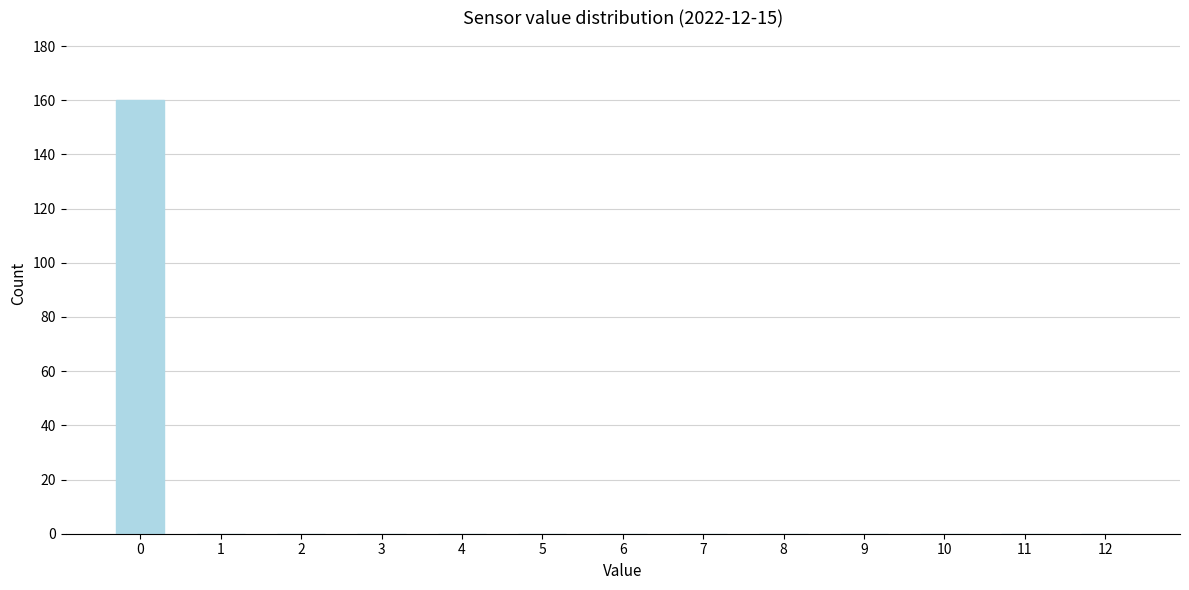

Reading right to left, transcribe all the data shown in this chart.

12=0	11=0	10=0	9=0	8=0	7=0	6=0	5=0	4=0	3=0	2=0	1=0	0=160